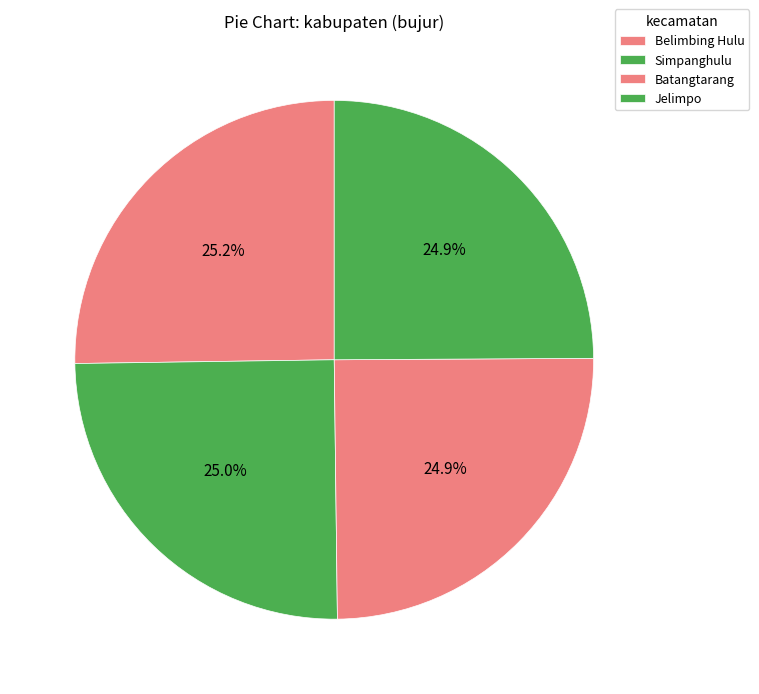

Is Batangtarang the majority of the pie?

No